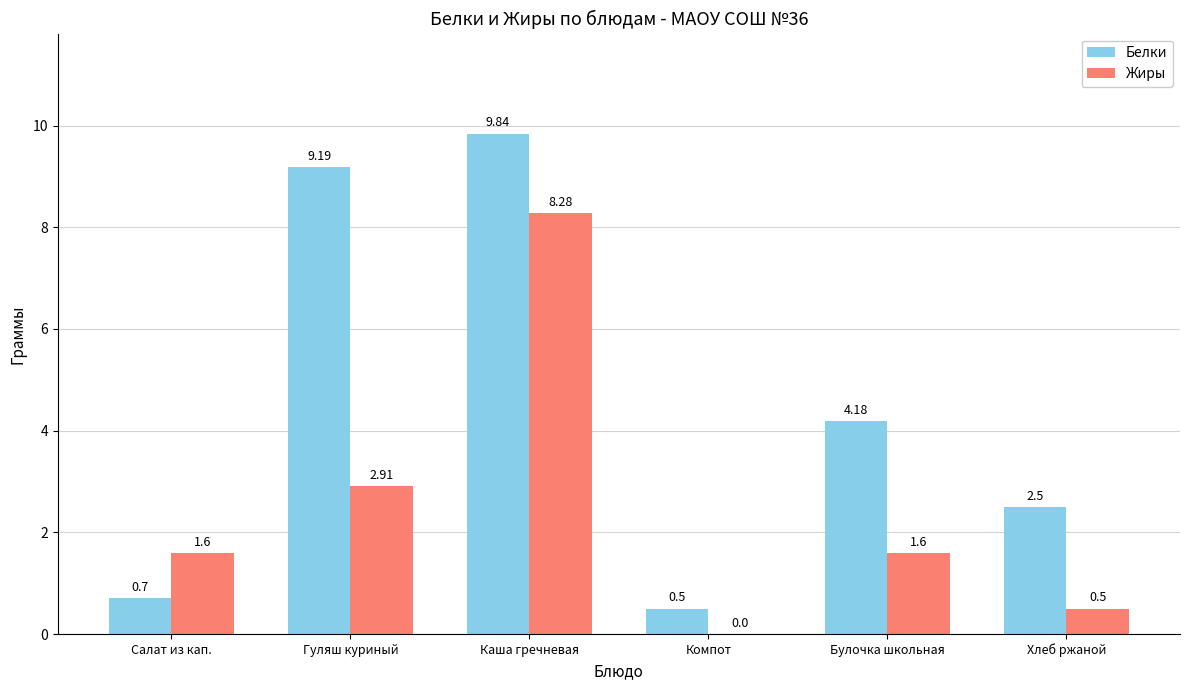

What is the average value of the Белки series?

4.5